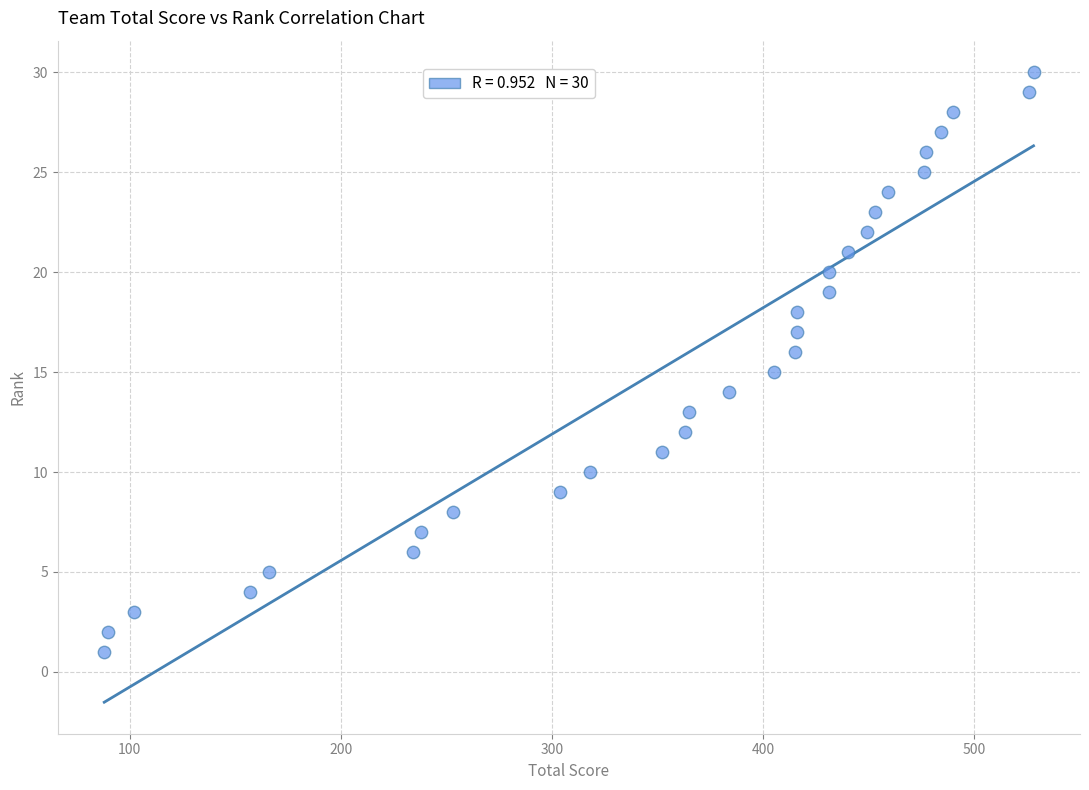

What is the range of Y values (max minus min)?

29